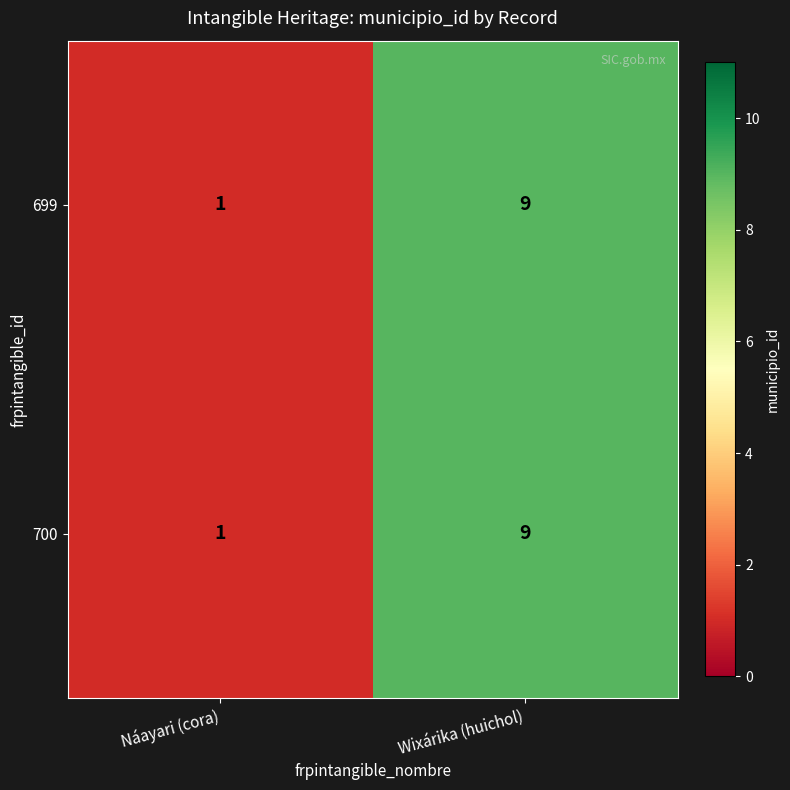

Is the value of 699 at Náayari (cora) greater than the value of 700 at Wixárika (huichol)?

No